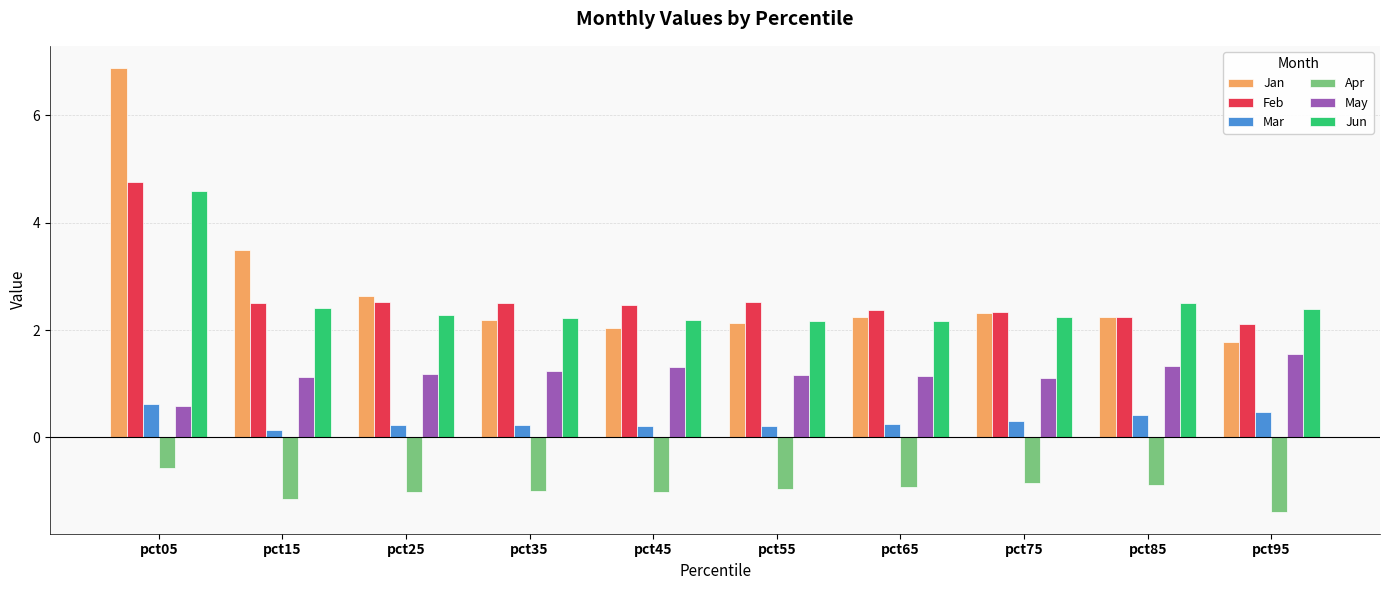

How many bars are there in total?

60